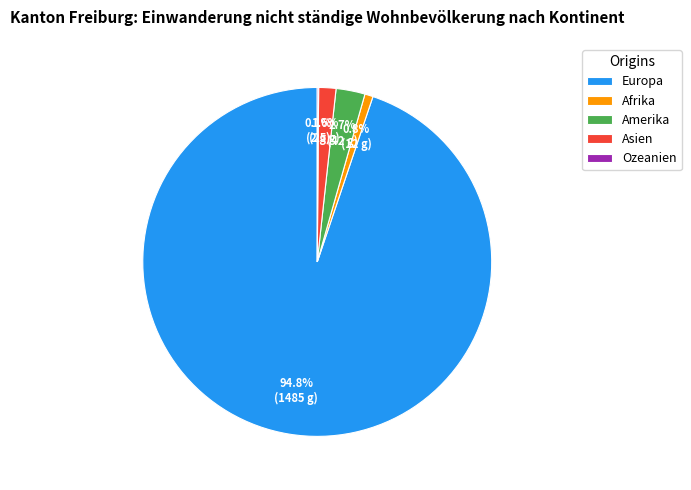

What percentage is the Europa slice, to the nearest percent?

95%